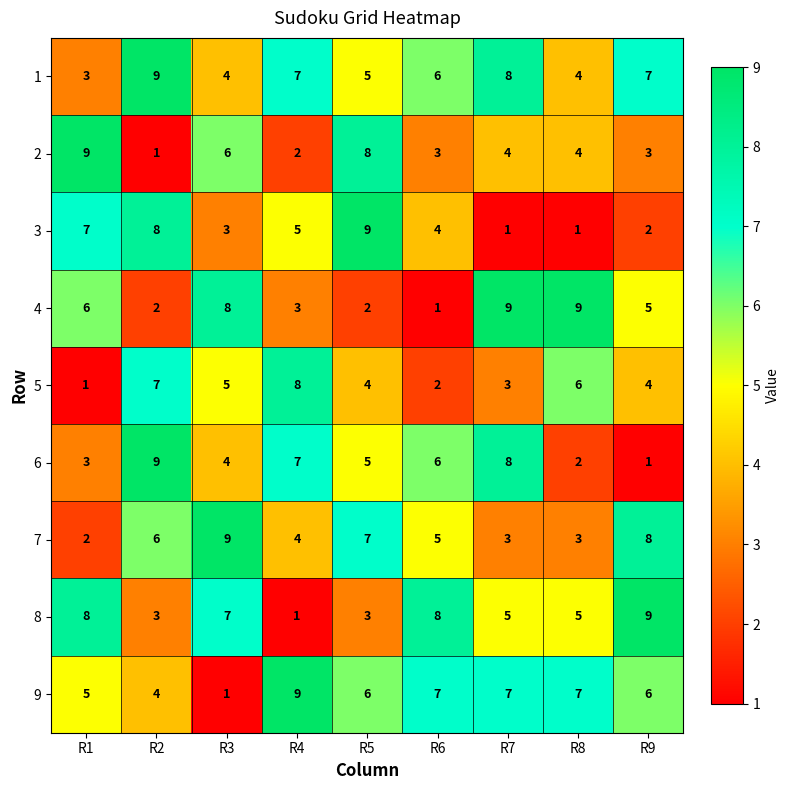

What is the spread (max minus min) of values at R3?

8